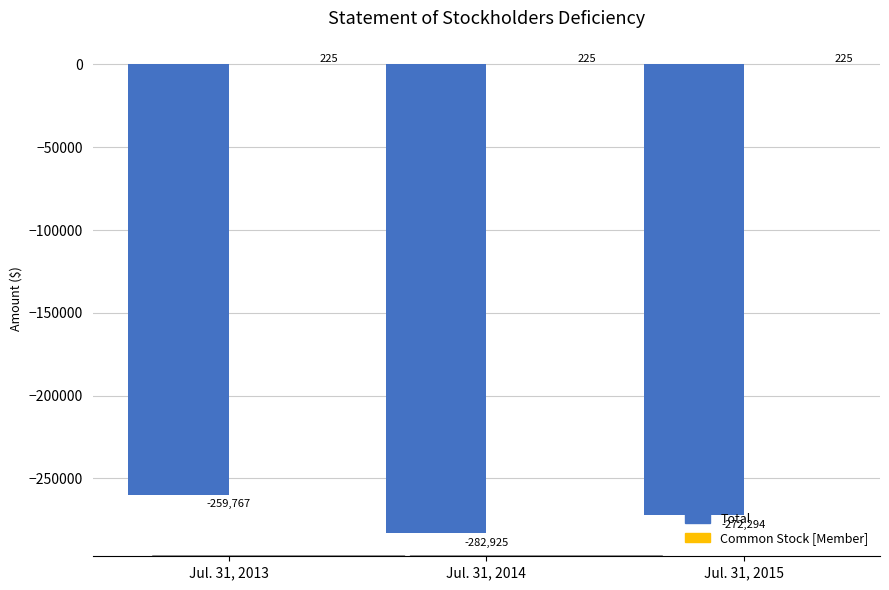

What is the minimum value shown in the chart?

-282925